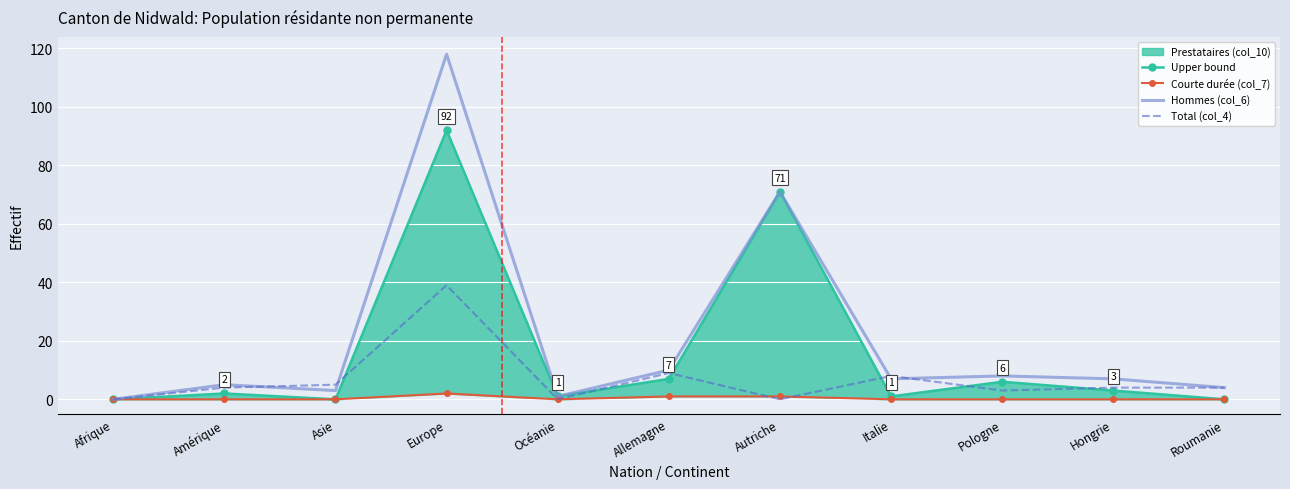

At which label does Upper bound first exceed 2?

Europe